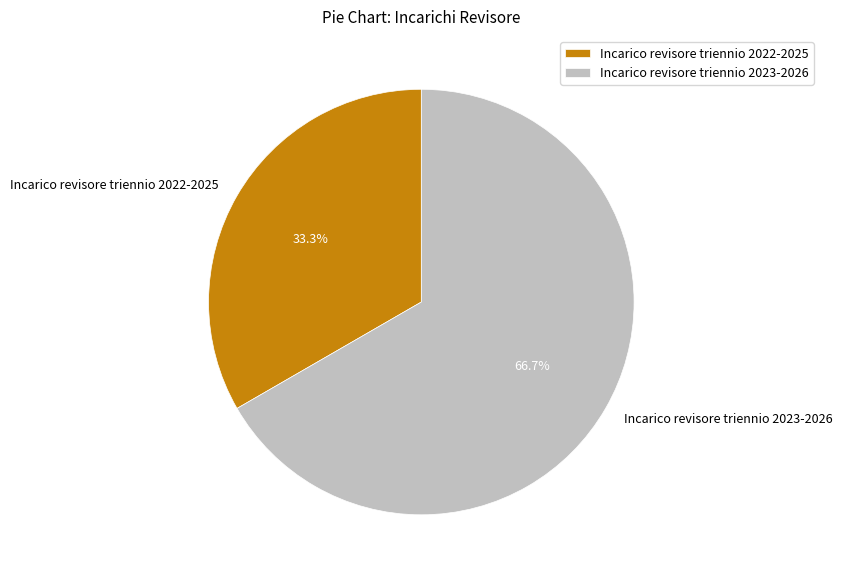

Which category has the biggest portion of the pie?

Incarico revisore triennio 2023-2026